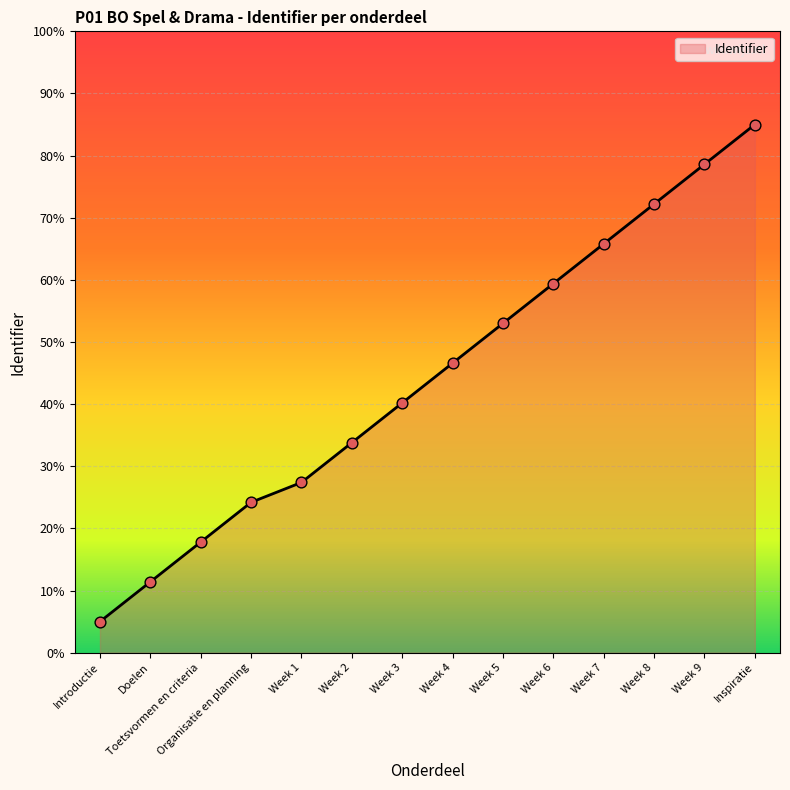

Which has a higher value, Week 6 or Week 4?

Week 6